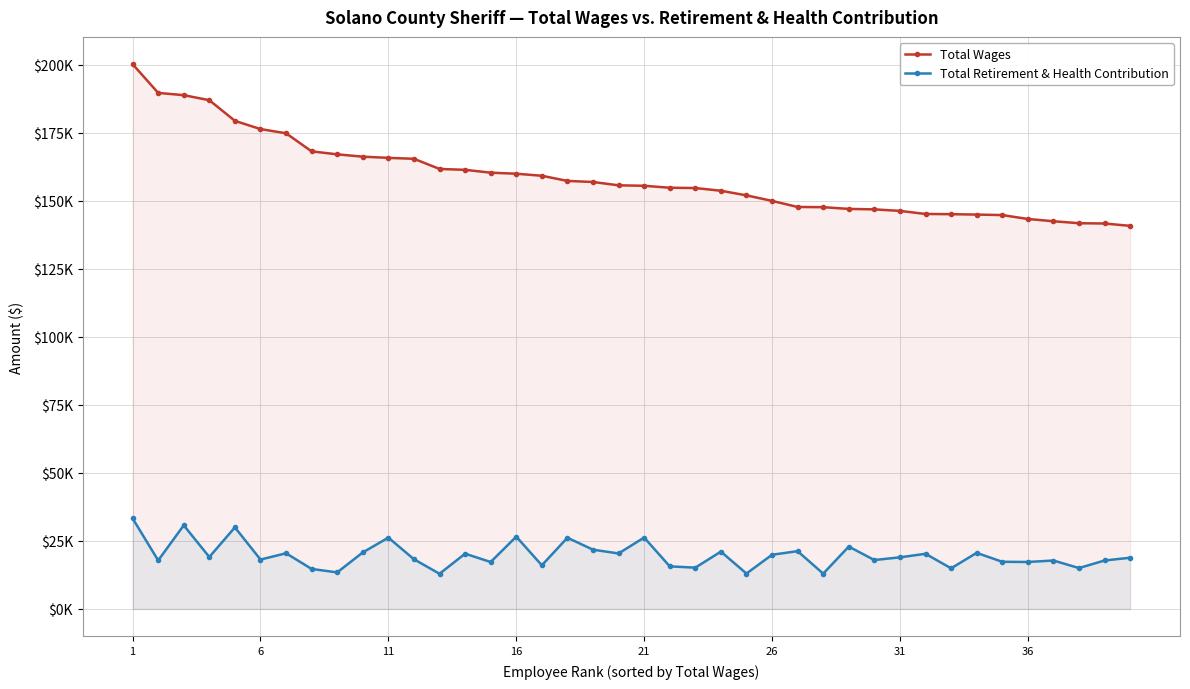

What are all the series names shown in the legend?

Total Wages, Total Retirement & Health Contribution